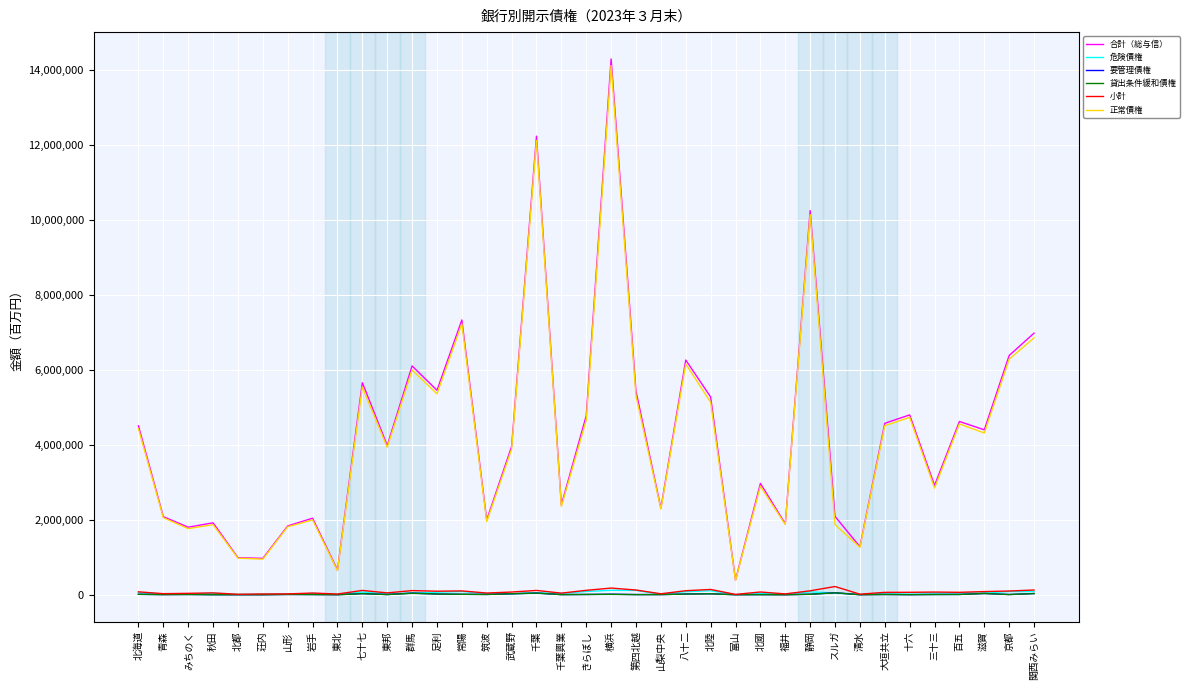

True or false: 小計 and 正常債権 intersect in this chart.

False